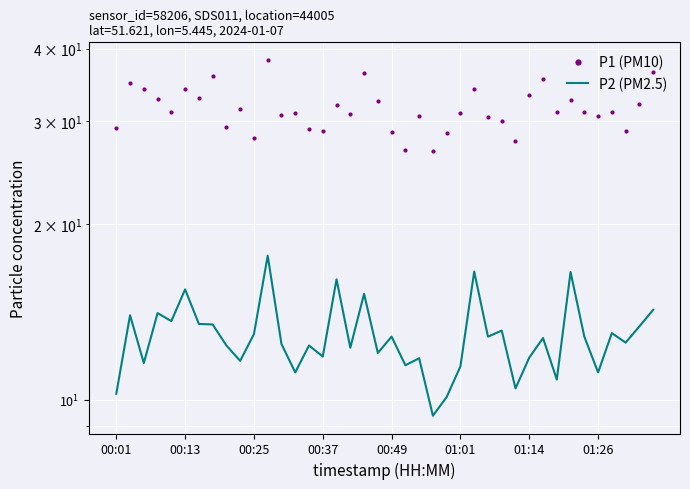

In P2 (PM2.5), how many points are higher than both neighbors (excluding endpoints)?

14